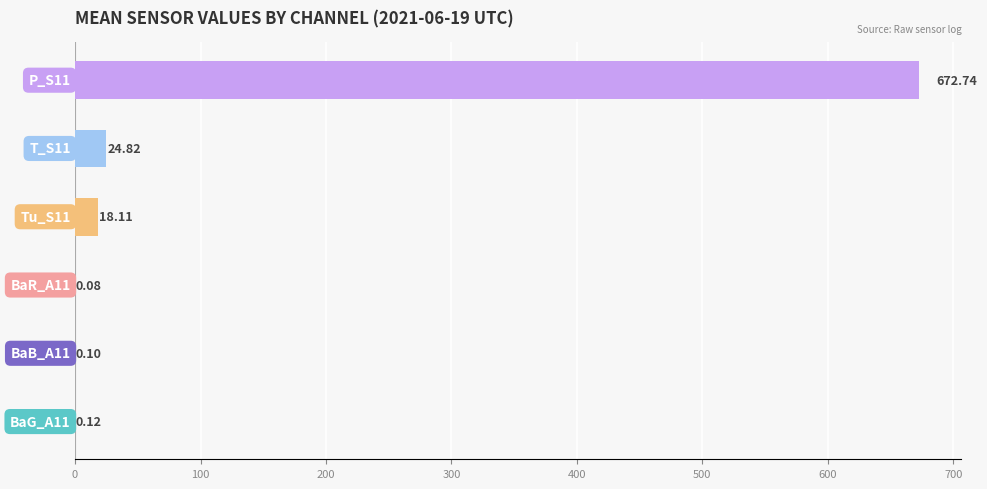

How many categories are shown in the chart?

6